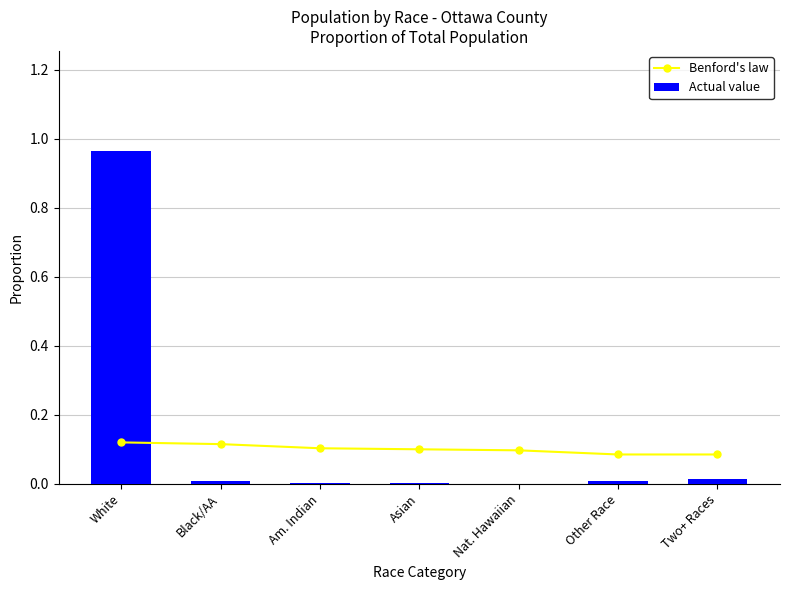

What is the average value of the Benford's law series?

0.1